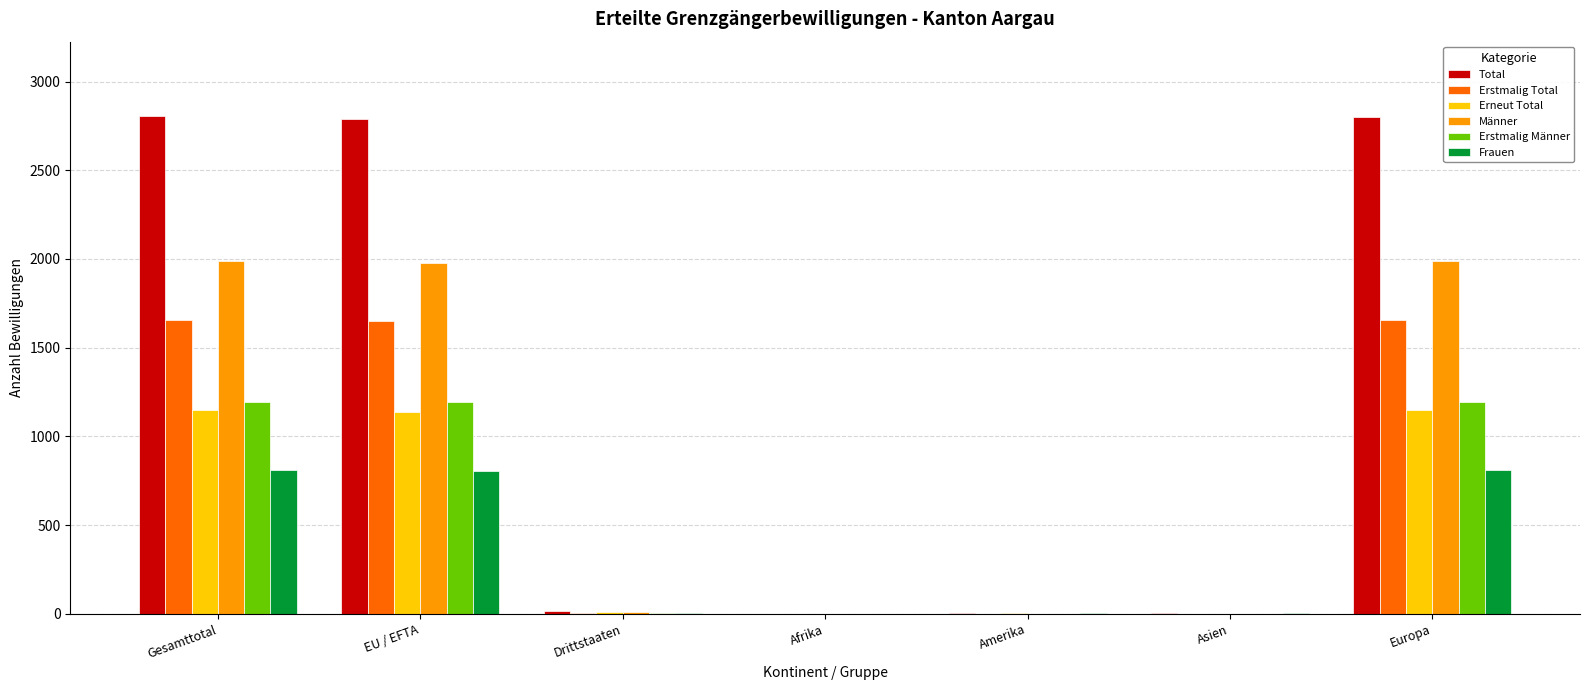

The value of Erstmalig Männer at Amerika is 0. True or false?

True